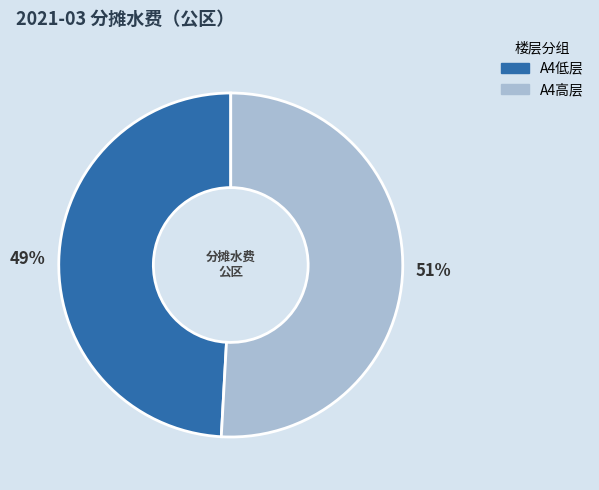

To the nearest percent, what is the average slice percentage?

50%